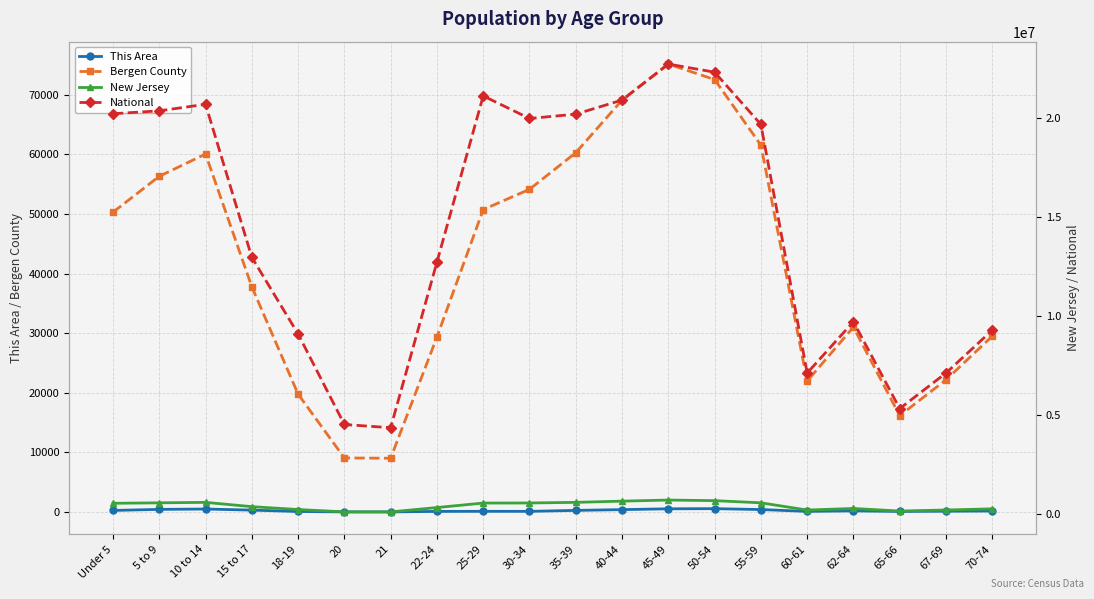

The value of This Area at 5 to 9 is 460. True or false?

True